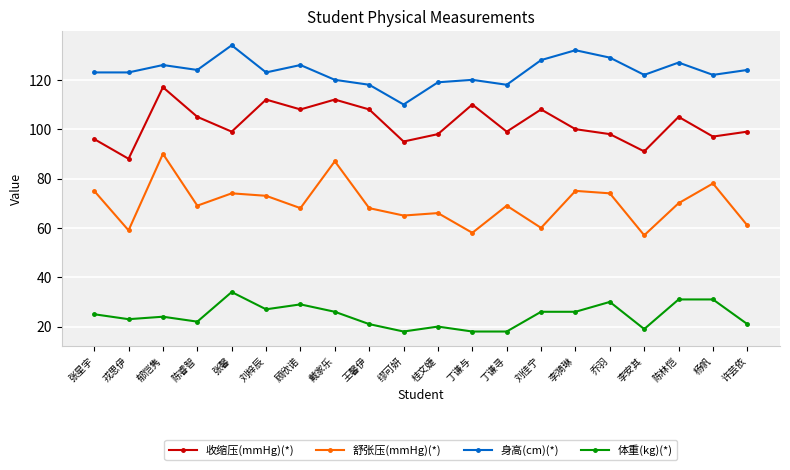

What is the minimum value for 收缩压(mmHg)(*)?

88